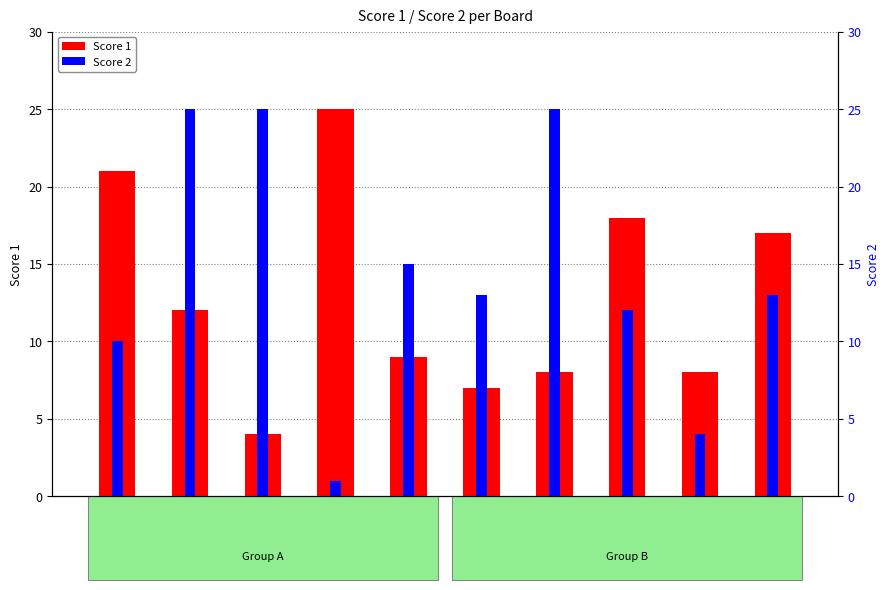

Reading left to right, list all the values displayed in this chart.

Score 1: Board 1=21	Board 2=12	Board 3=4	Board 4=25	Board 5=9	Board 6=7	Board 7=8	Board 8=18	Board 9=8	Board 10=17
Score 2: Board 1=10	Board 2=25	Board 3=25	Board 4=1	Board 5=15	Board 6=13	Board 7=25	Board 8=12	Board 9=4	Board 10=13